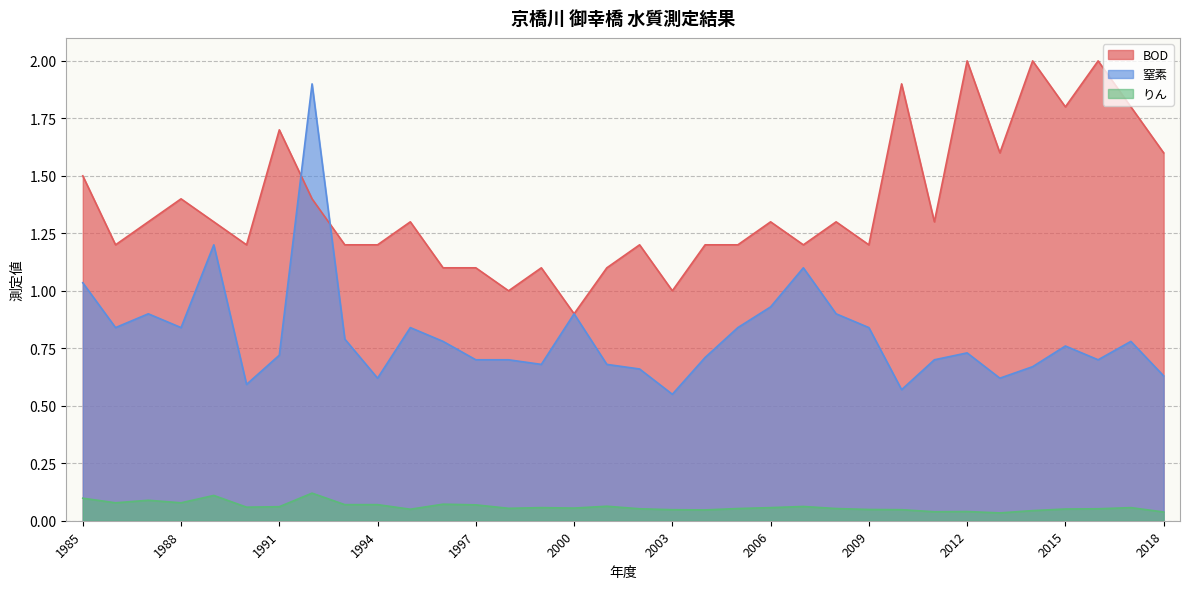

At which category is the sum across all series the highest?

1992